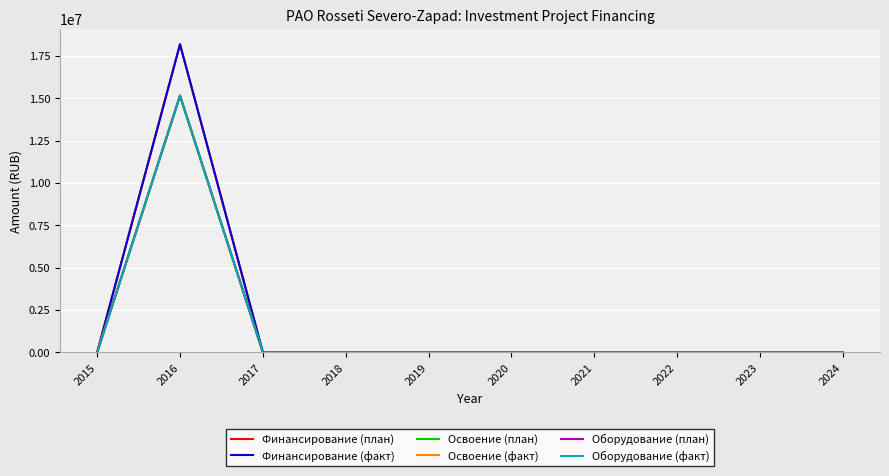

Where is Оборудование (факт) nearest to the value 7574517?

2015